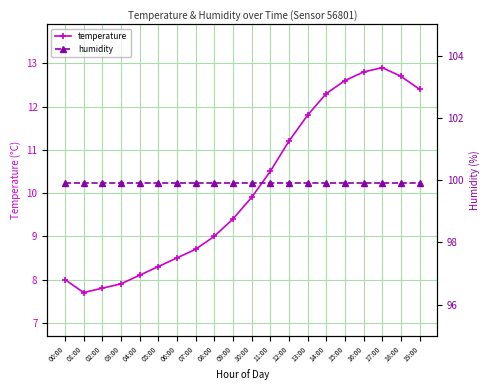

What are all the series names shown in the legend?

temperature, humidity